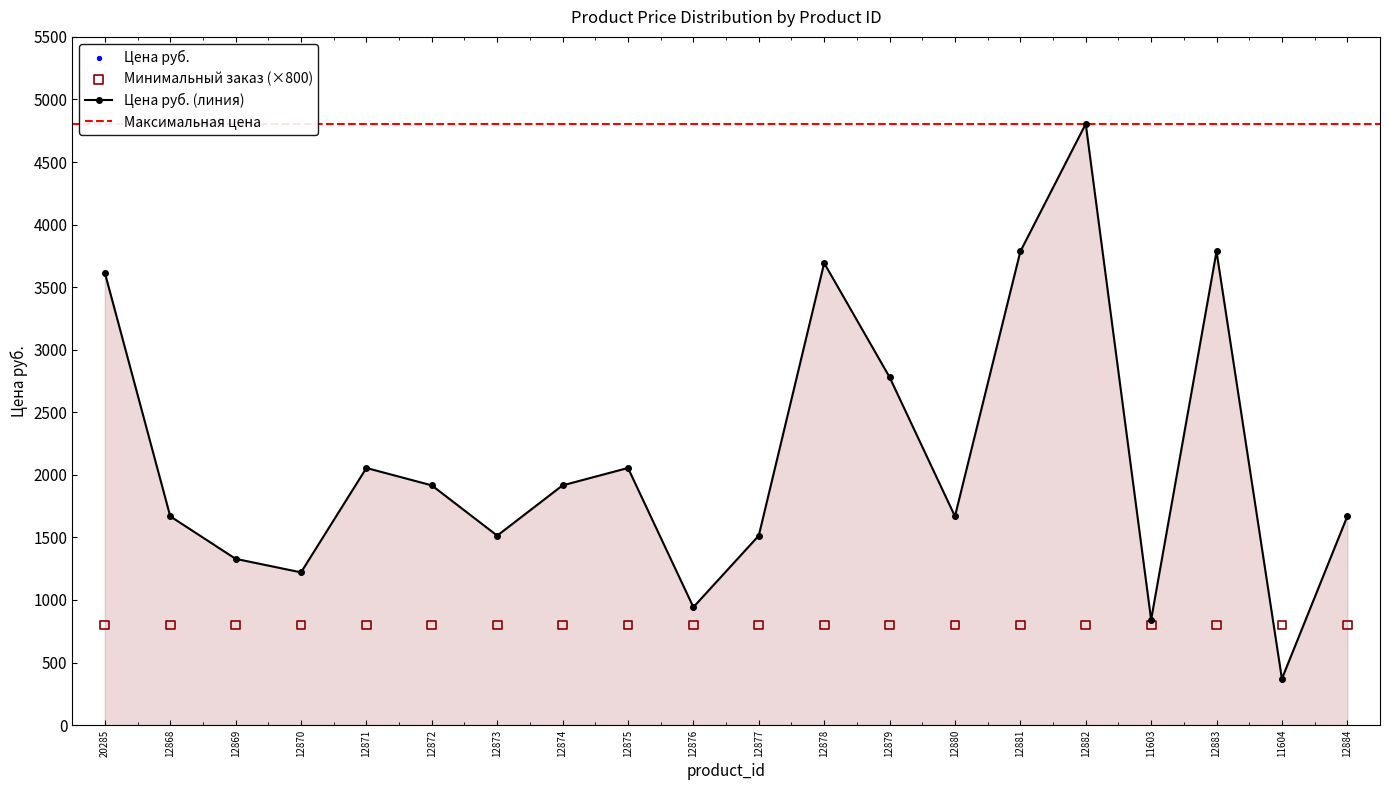

Approximately how many times larger is the value at 11604 compared to 12868?

0.2